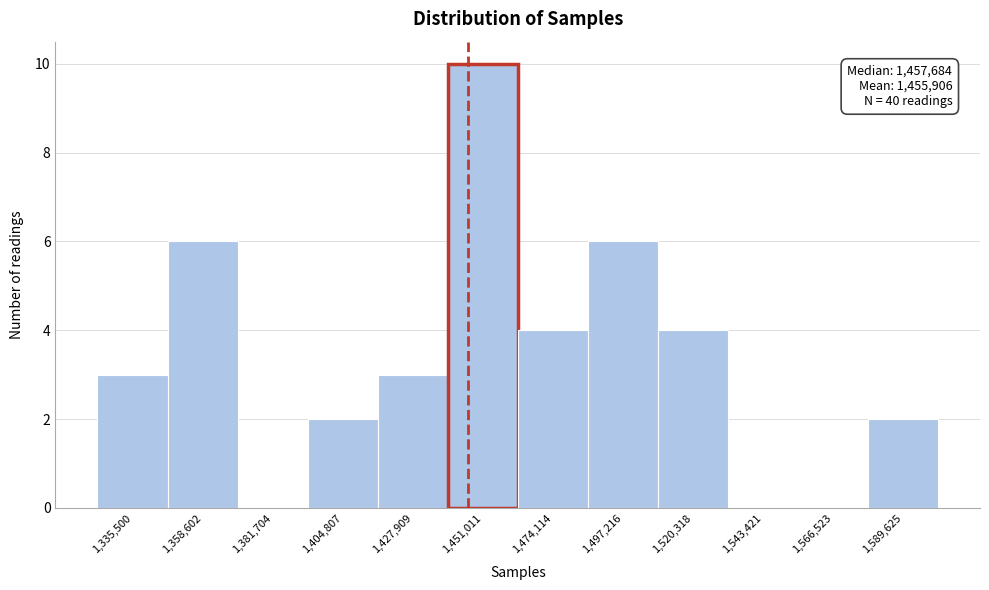

Reading right to left, extract all data points from this chart.

1,589,625=2	1,566,523=0	1,543,421=0	1,520,318=4	1,497,216=6	1,474,114=4	1,451,011=10	1,427,909=3	1,404,807=2	1,381,704=0	1,358,602=6	1,335,500=3